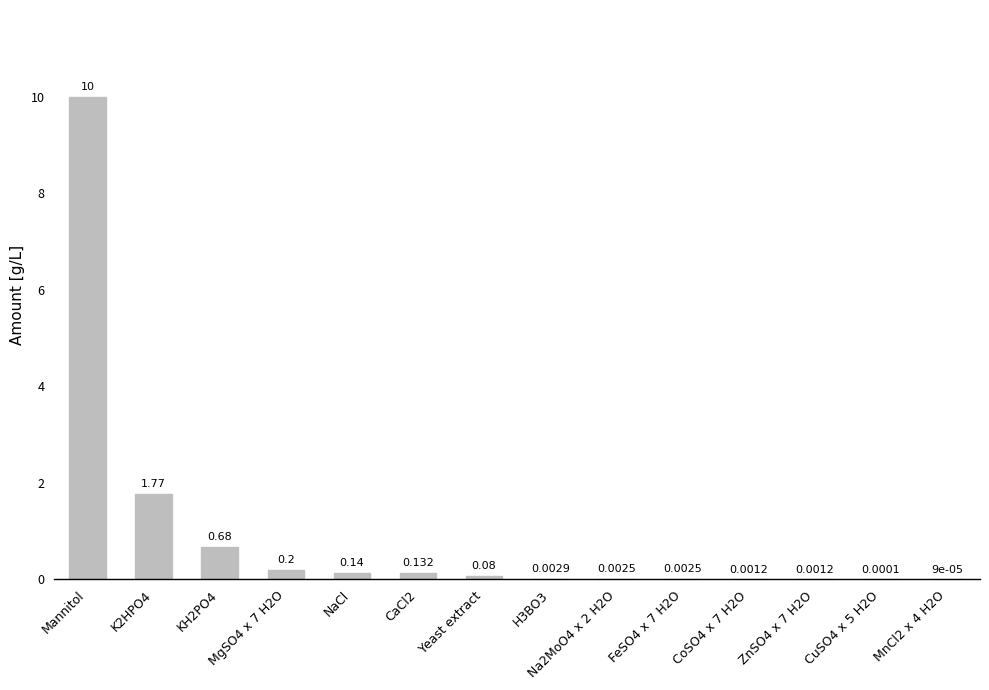

At which category does the chart reach its peak across all series?

Mannitol